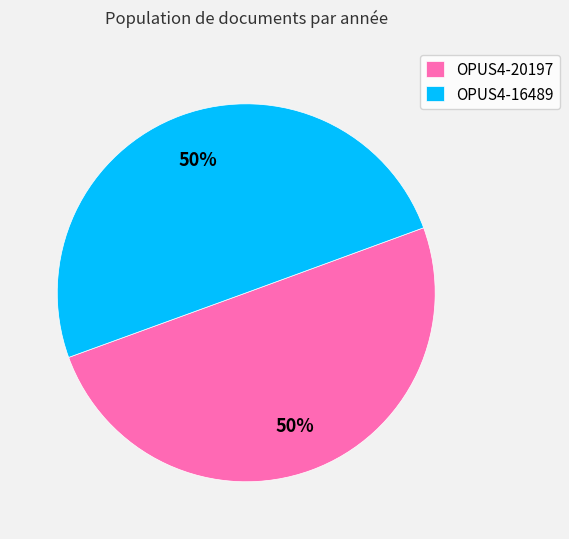

True or false: OPUS4-20197 accounts for 37% of the total.

False